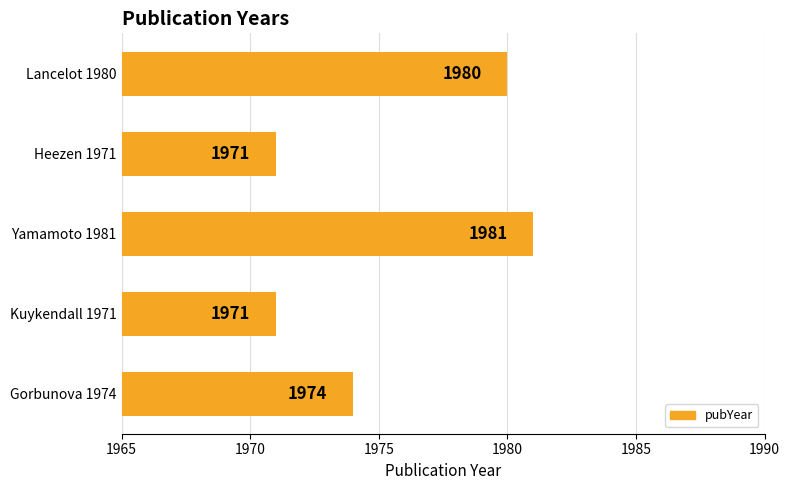

True or false: the data shows 1981 at Yamamoto 1981.

True